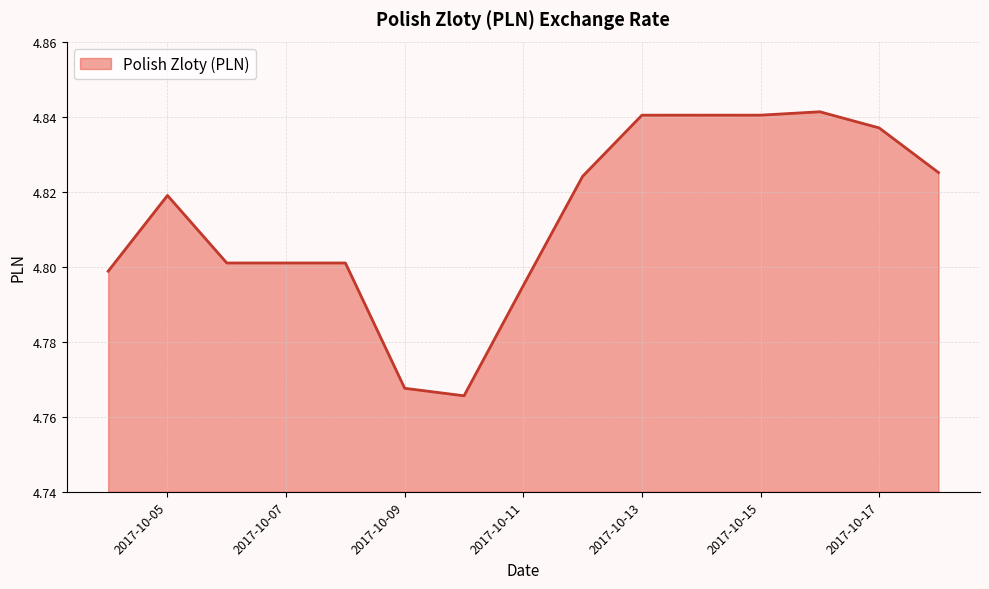

What is the difference between the second highest and second lowest values?

0.1